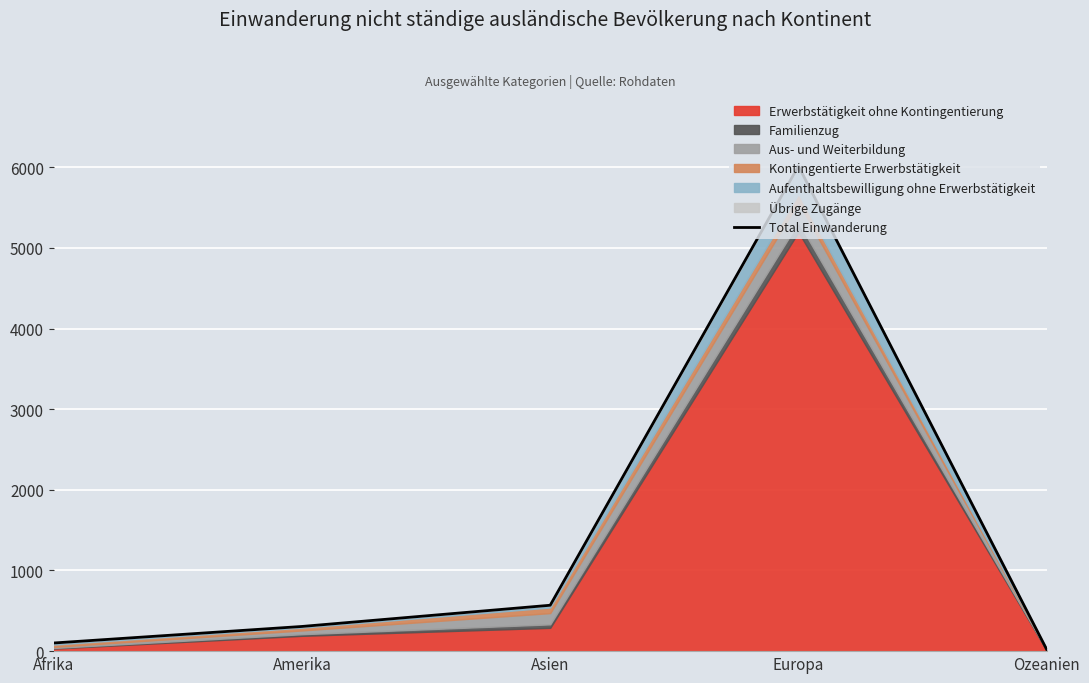

True or false: the data shows 101 at Afrika.

True